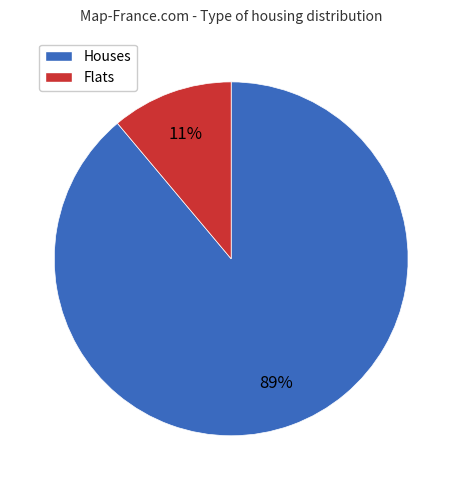

Does any single category account for the majority?

Yes